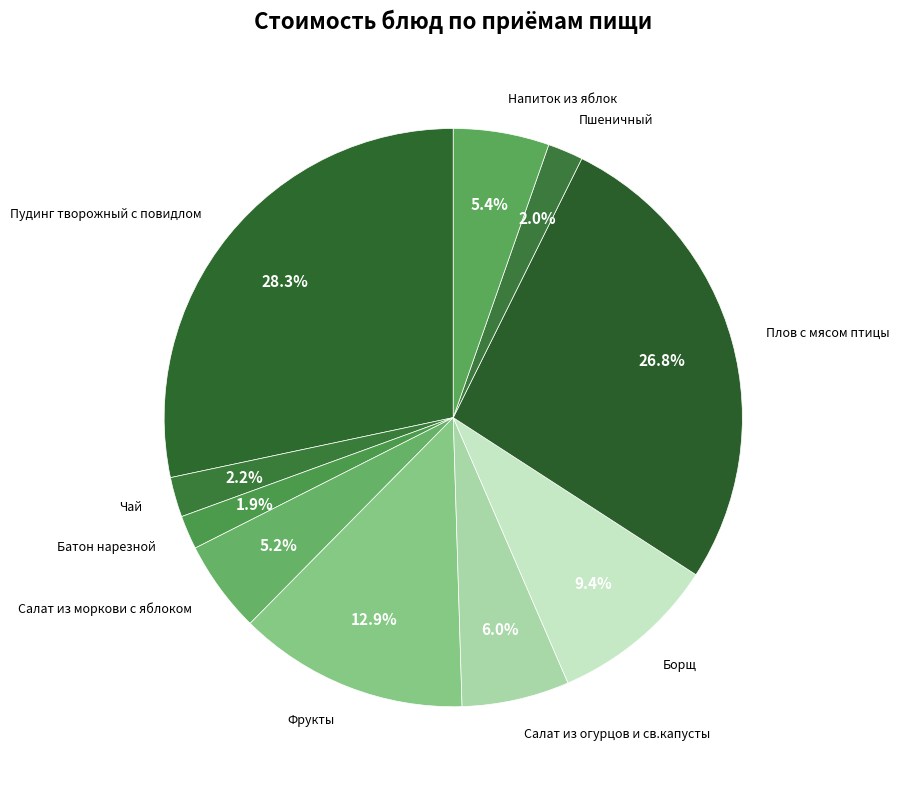

What percentage is the Чай slice, to the nearest percent?

2%